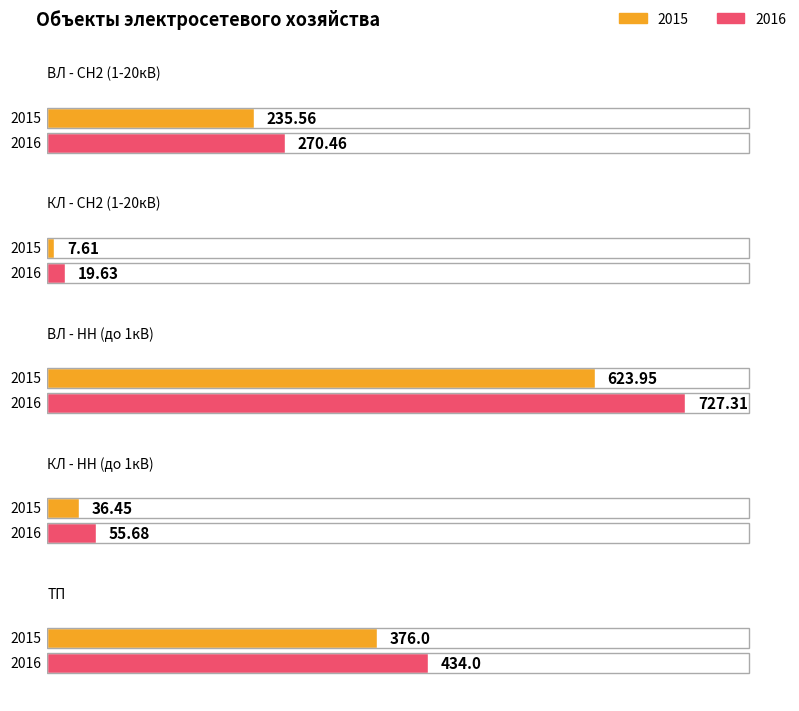

Which has a higher value, ВЛ - НН (до 1кВ) or ТП?

ВЛ - НН (до 1кВ)